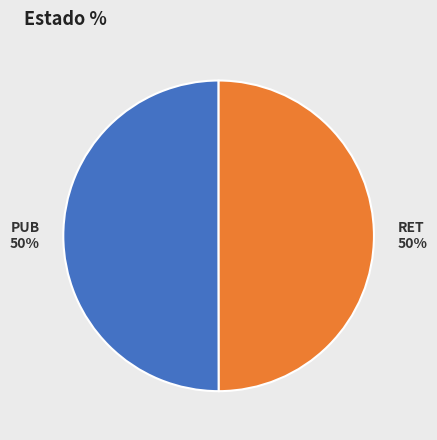

Approximately how many times larger is the value at PUB 50% compared to RET 50%?

1.0